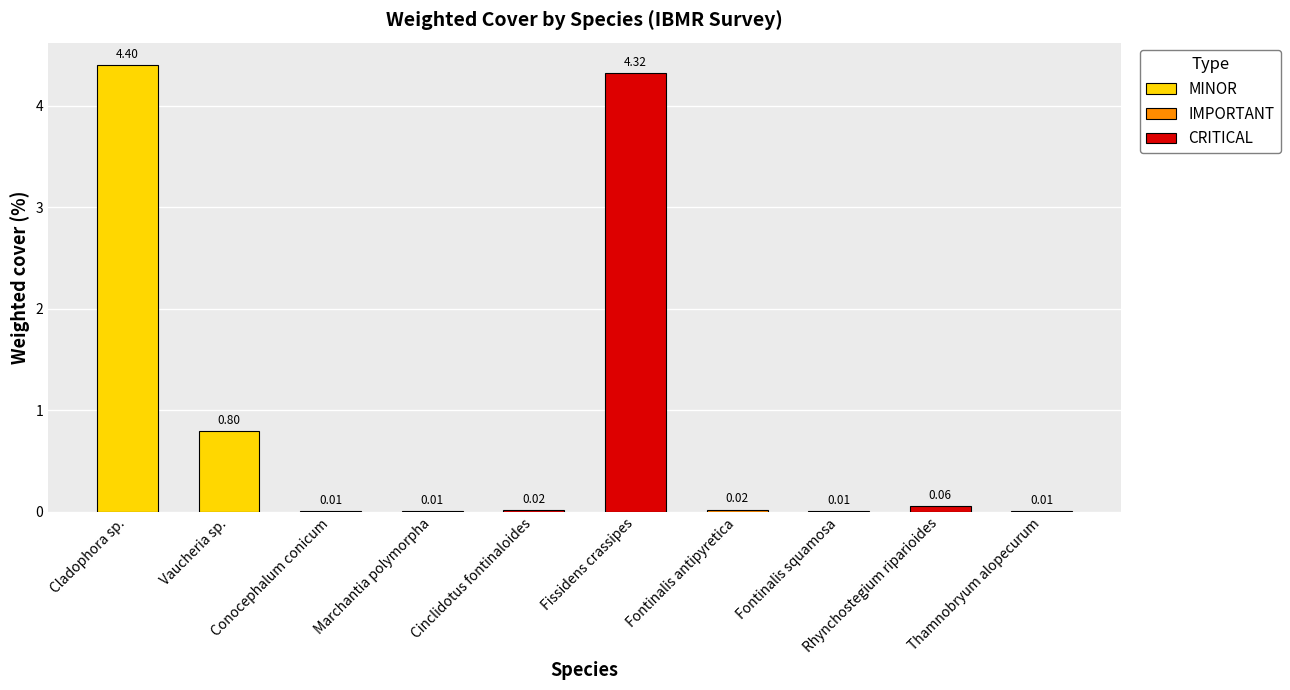

What are all the series names shown in the legend?

MINOR, IMPORTANT, CRITICAL